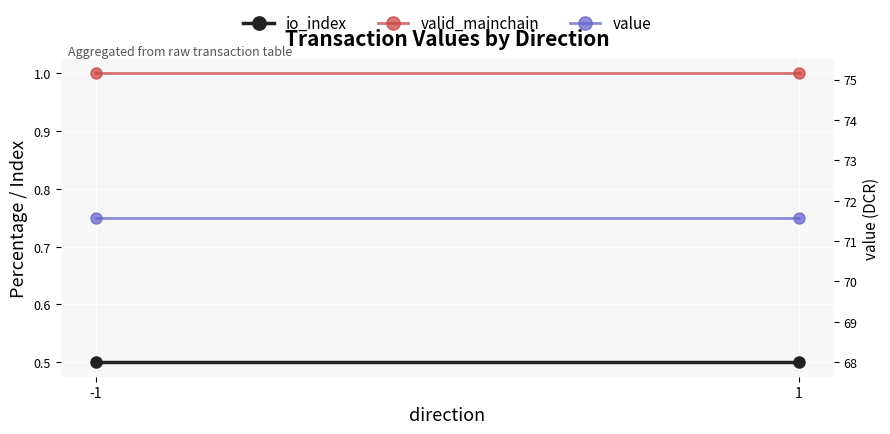

Is the value of value at -1 greater than the value of valid_mainchain at -1?

Yes